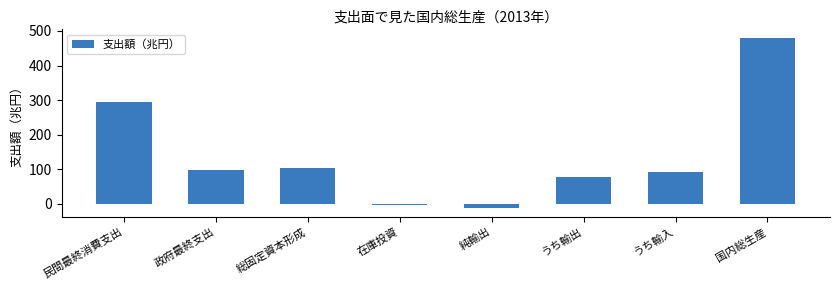

Between 総固定資本形成 and 在庫投資, which is larger?

総固定資本形成